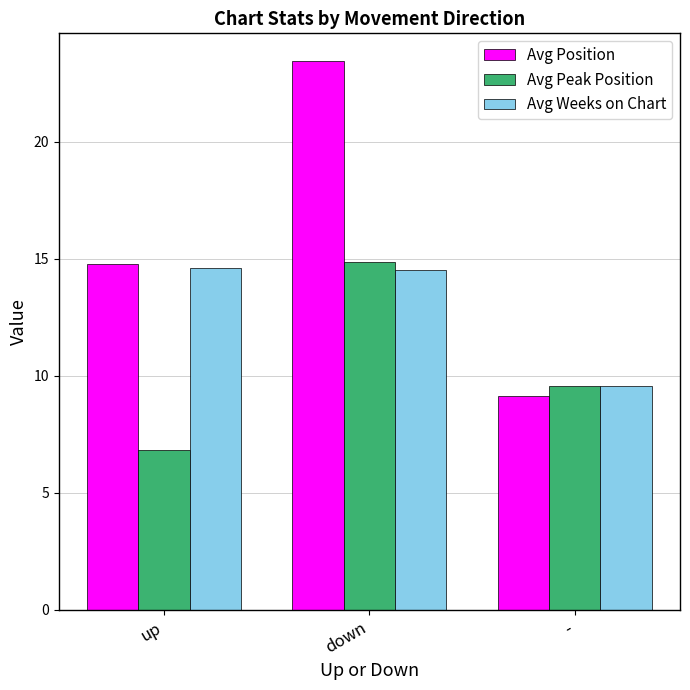

Rank the series at down from lowest to highest value.

Avg Weeks on Chart, Avg Peak Position, Avg Position